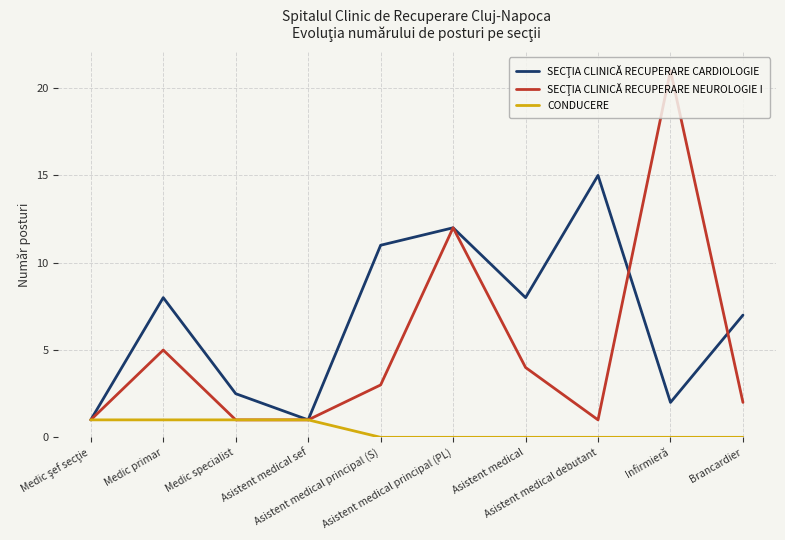

What is the spread (max minus min) of values at Infirmieră?

21.0